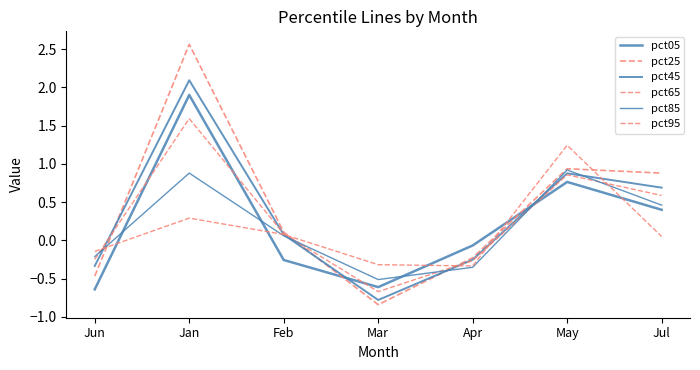

How many categories are shown in the chart?

7